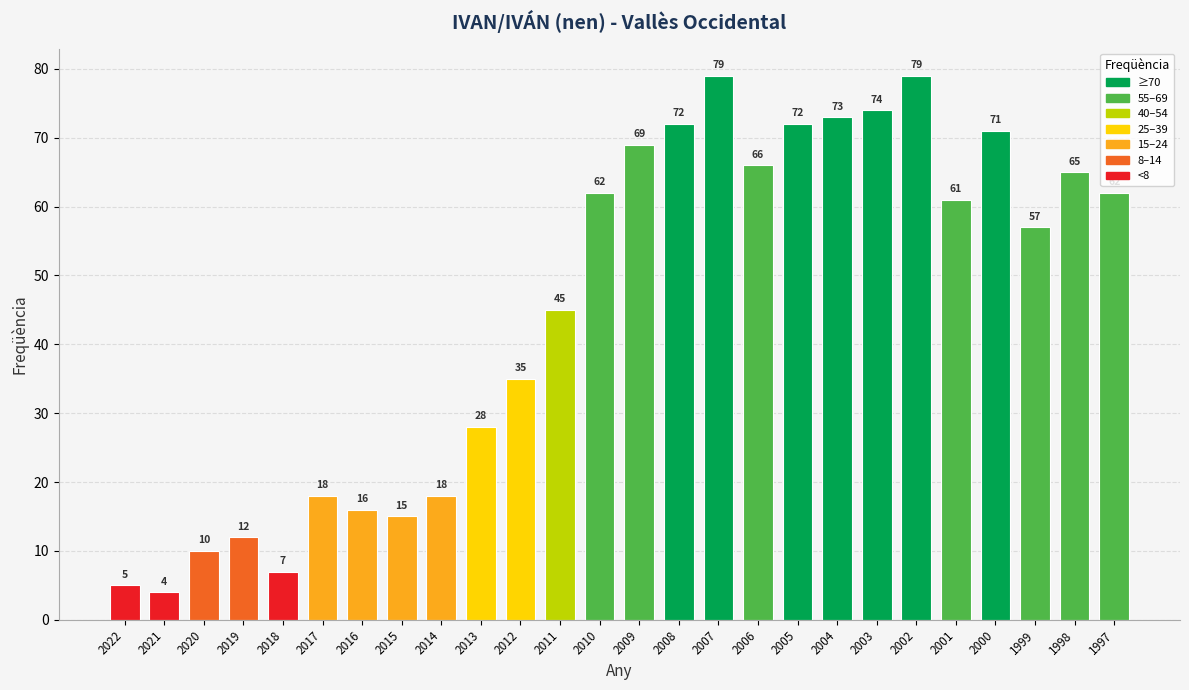

What is the difference between the maximum and minimum values?

75